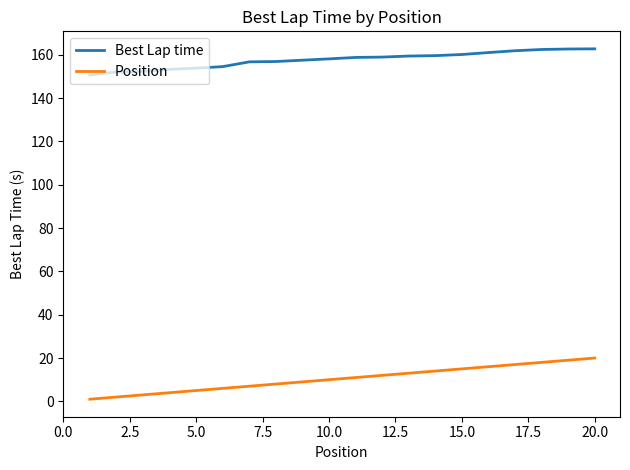

True or false: Position and Best Lap time cross at least once.

False